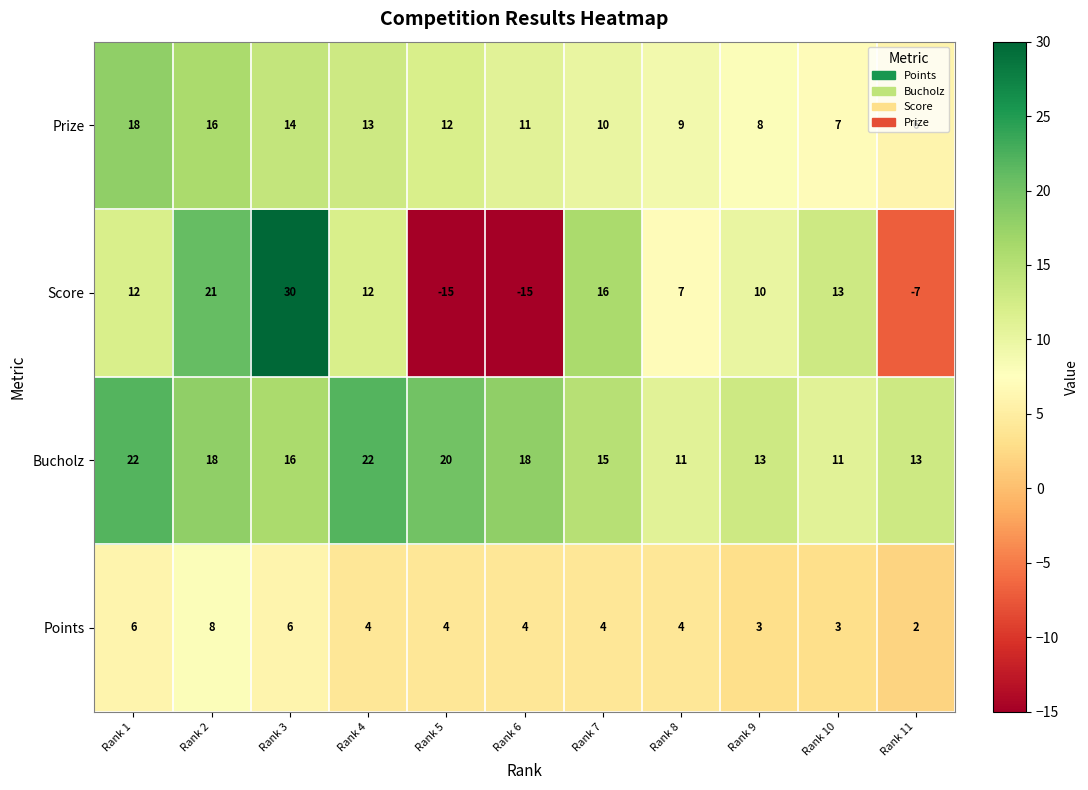

What is the difference between the highest and lowest values at Rank 1?

16